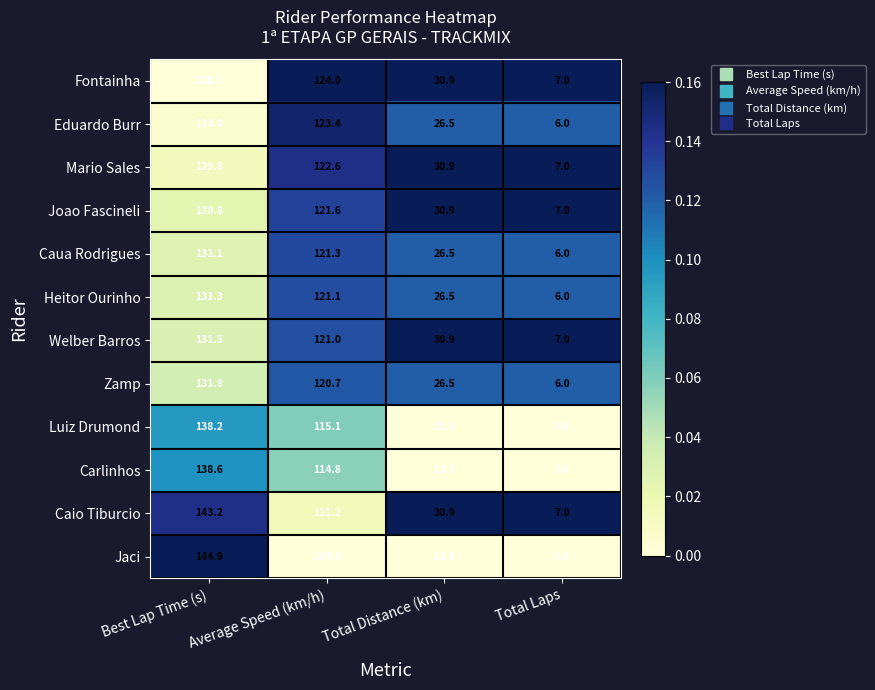

Which series has the largest total across all categories?

Caio Tiburcio